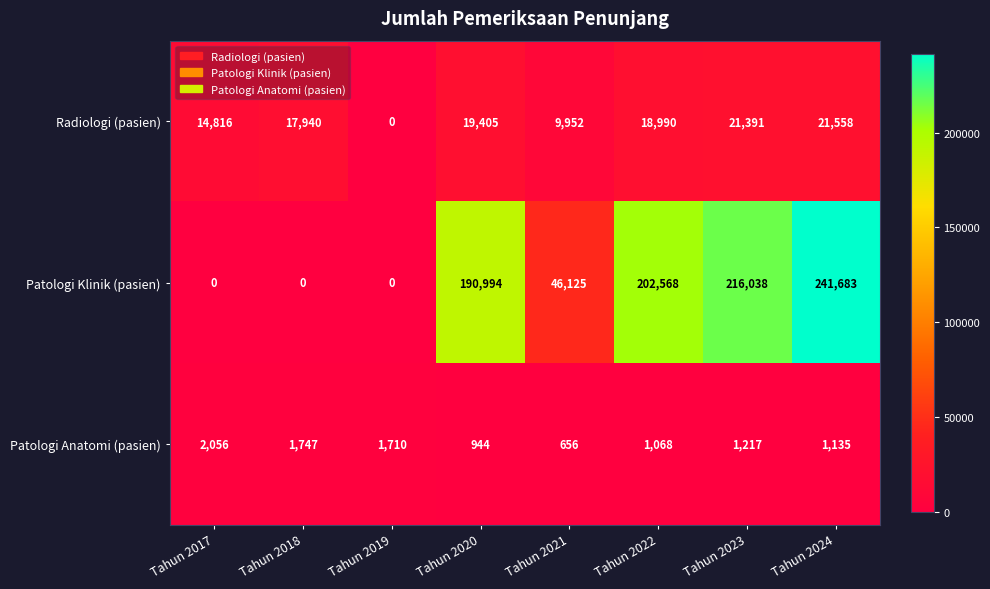

The Patologi Anatomi (pasien) series shows 1135 at Tahun 2024. True or false?

True